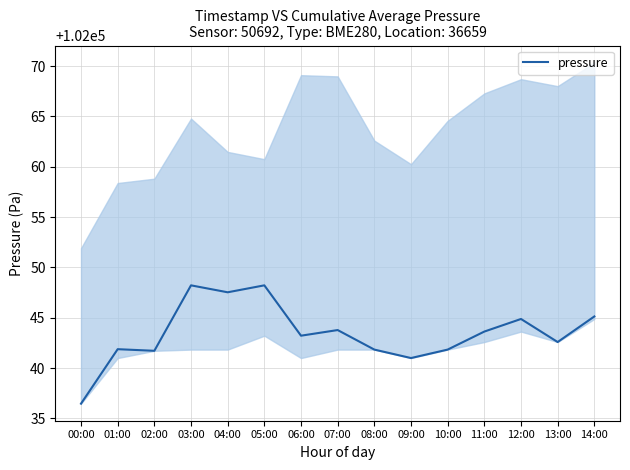

What is the change in value from 03:00 to 09:00?

-7.2